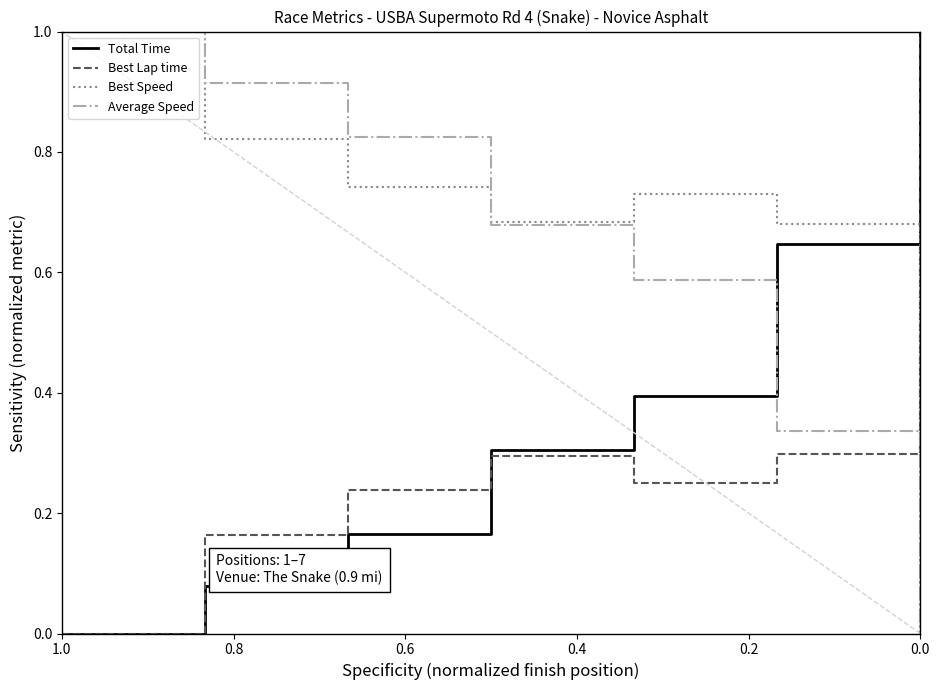

How many lines are shown in the chart?

4